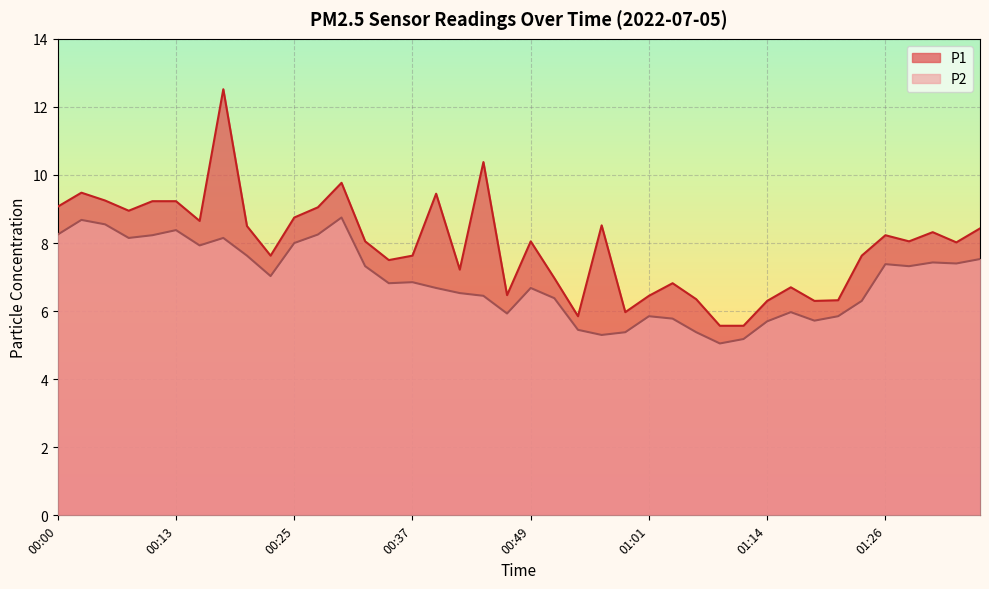

True or false: P2 has more than 0 points higher than both neighbors.

True